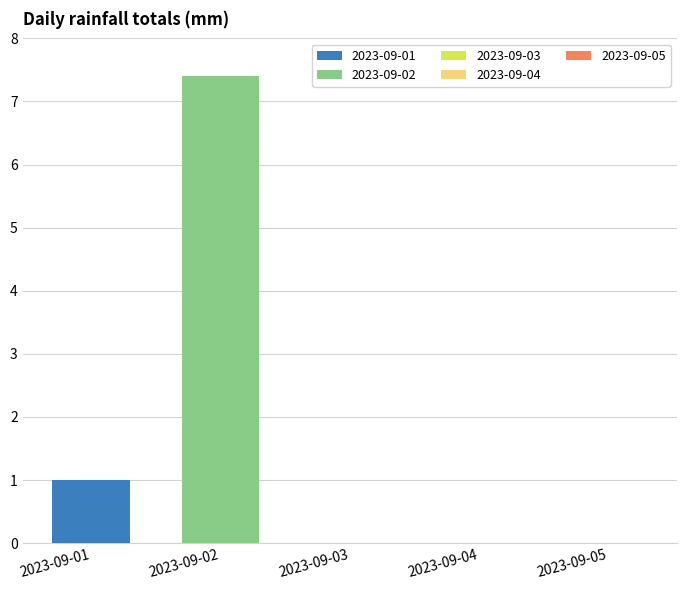

What is the sum of all 2023-09-02 values?

7.4